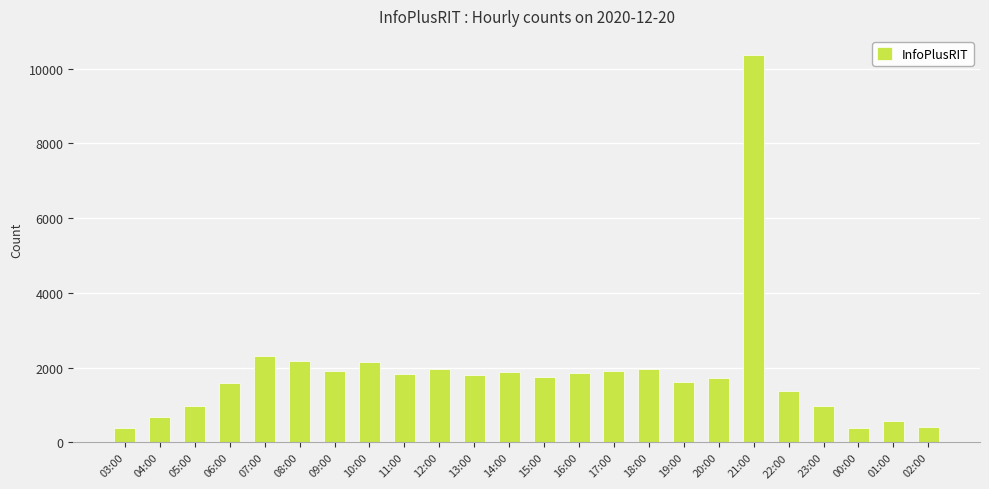

At which category does the chart reach its peak across all series?

21:00